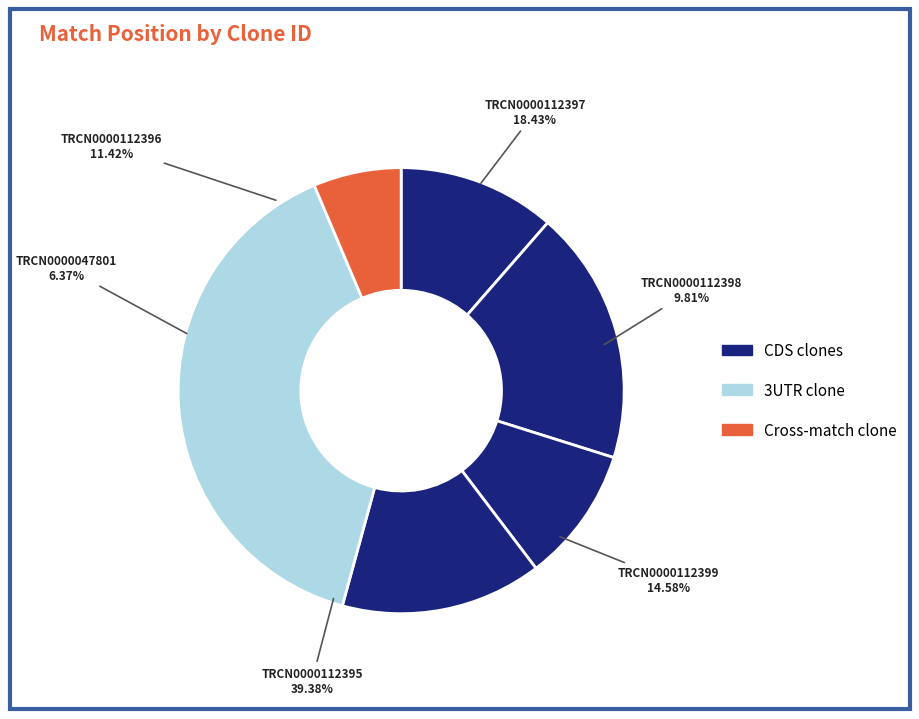

How many slices are in this pie chart?

6